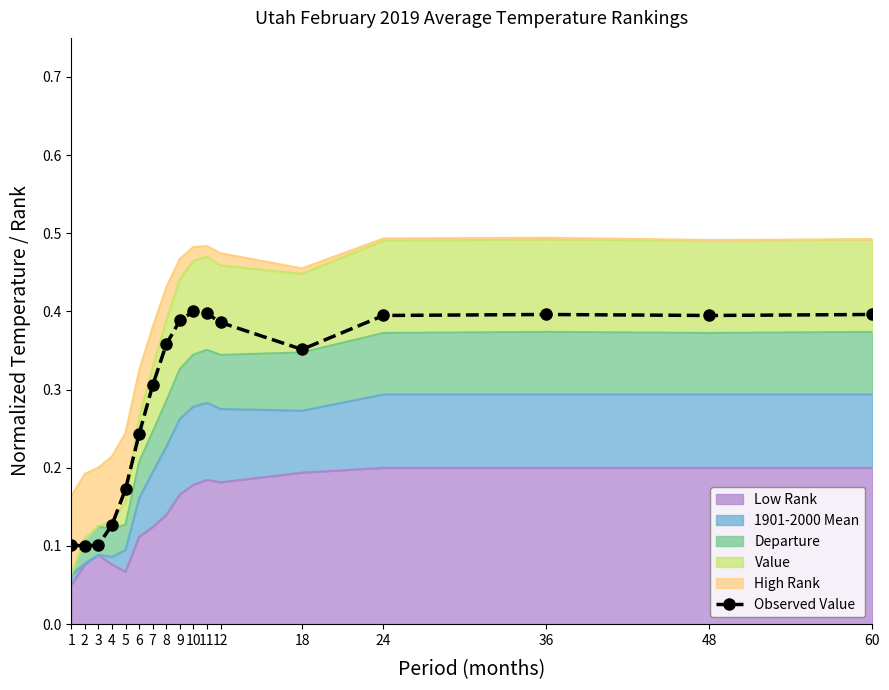

Which label corresponds to the smallest value in the chart?

2